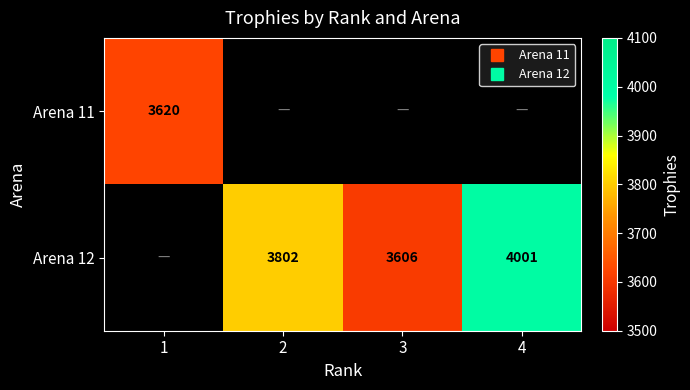

Is the value of Arena 11 at 4 greater than the value of Arena 12 at 1?

No